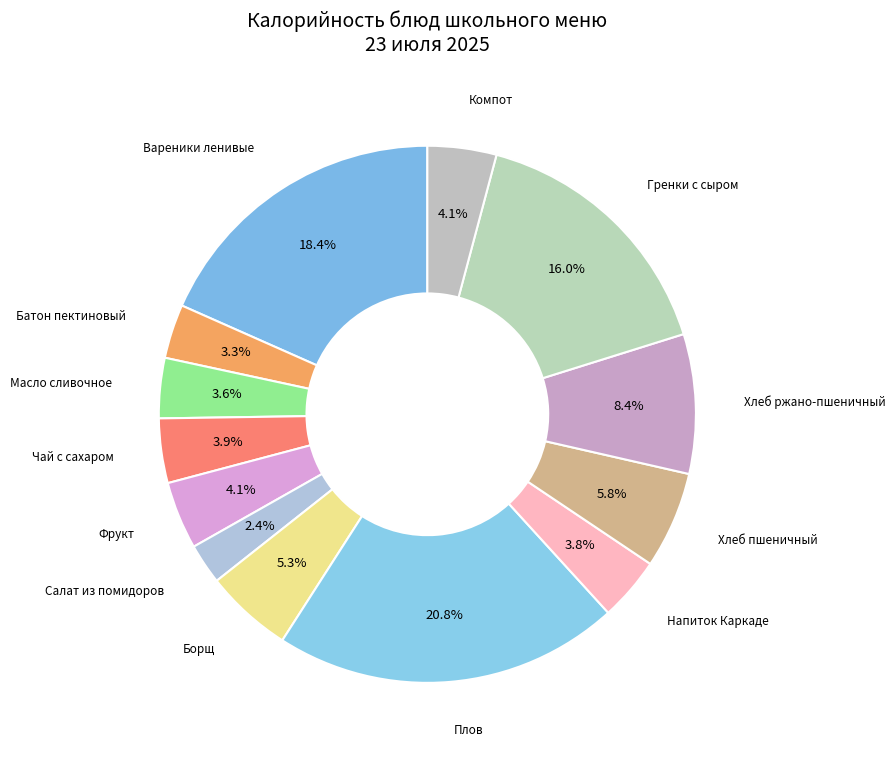

How many slices are in this pie chart?

13